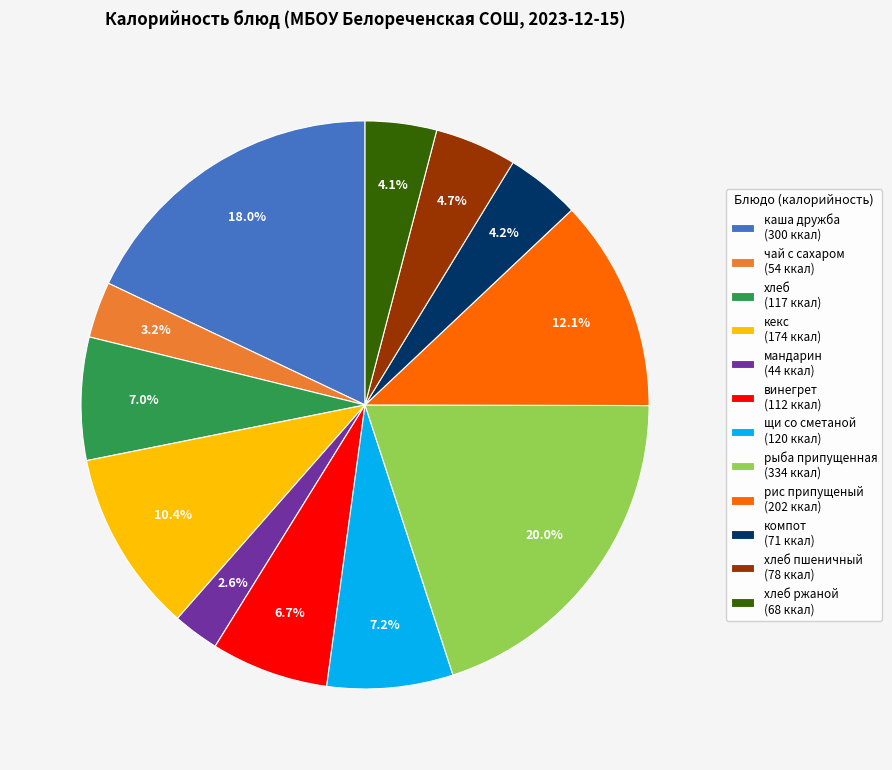

What is the largest slice in the pie chart?

рыба припущенная (334 ккал)